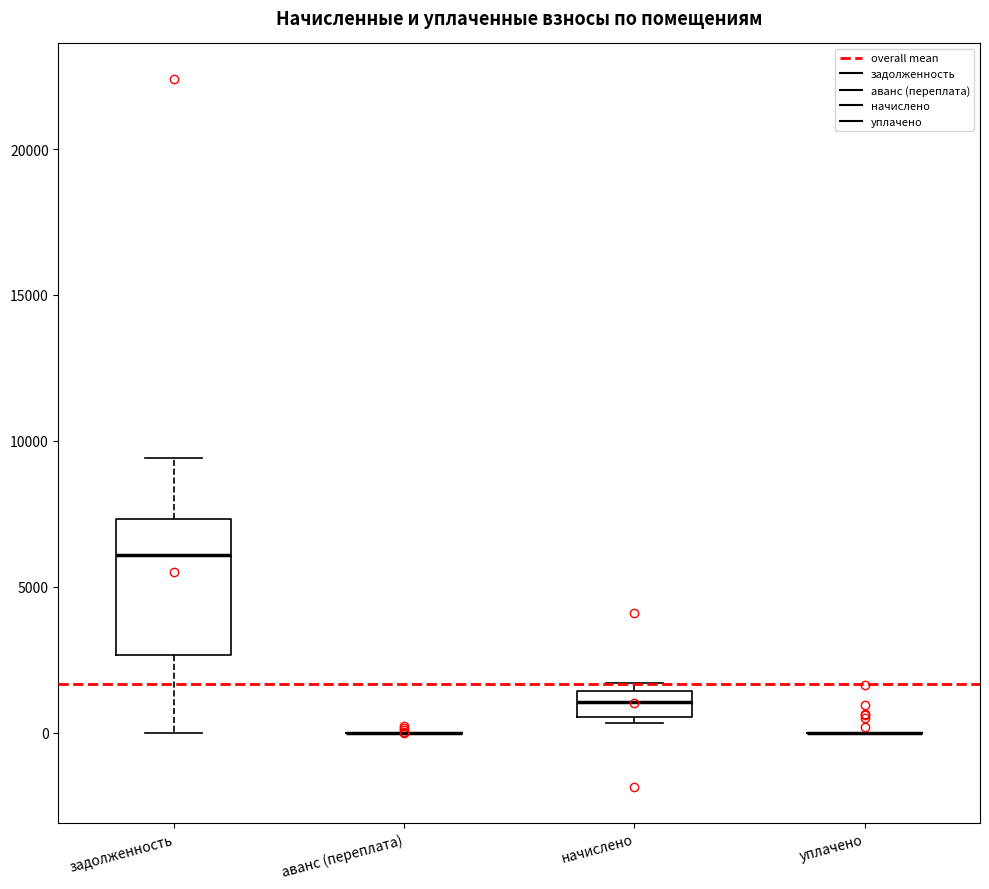

Reading left to right, transcribe this box plot: for each box, give where its median line is, the range the box spans, and where its two whiskers end, as read against the y-axis. The values are not printed on the chart, so give them approximately, as read against the axis.

задолженность: median 6000, box 2500 to 7500, whiskers 0 to 9500
аванс (переплата): box collapsed to a line at 0, whiskers 0 to 0
начислено: median 1000, box 500 to 1500, whiskers 500 (just below the box's lower edge) to 1500 (just above the box's upper edge)
уплачено: box collapsed to a line at 0, whiskers 0 to 0